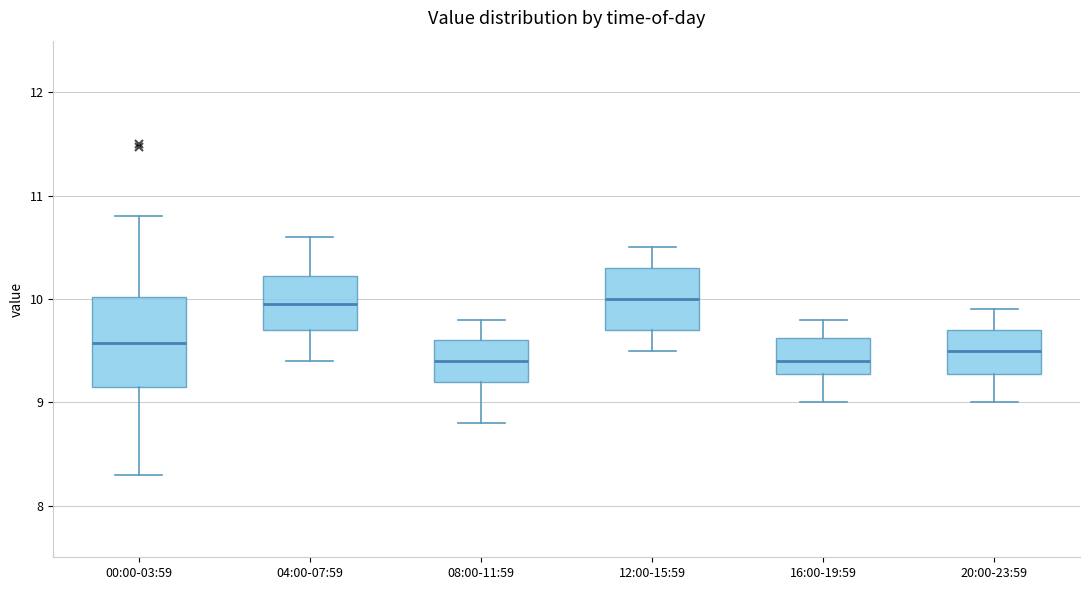

Reading left to right, read every box against the y-axis: the position of its median line, the range the box covers, and the ends of its whiskers. The values are not printed on the chart, so give them approximately, as read against the axis.

00:00-03:59: median 9.6, box 9.1 to 10.0, whiskers 8.3 to 10.8
04:00-07:59: median 10.0, box 9.7 to 10.2, whiskers 9.4 to 10.6
08:00-11:59: median 9.4, box 9.2 to 9.6, whiskers 8.8 to 9.8
12:00-15:59: median 10.0, box 9.7 to 10.3, whiskers 9.5 to 10.5
16:00-19:59: median 9.4, box 9.3 to 9.6, whiskers 9.0 to 9.8
20:00-23:59: median 9.5, box 9.3 to 9.7, whiskers 9.0 to 9.9